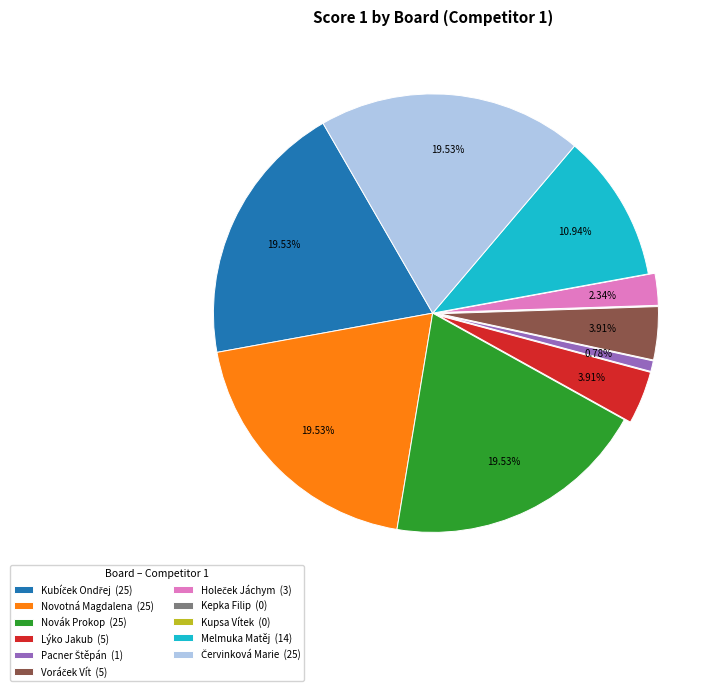

Which has a higher value, Lýko Jakub (5) or Melmuka Matěj (14)?

Melmuka Matěj (14)